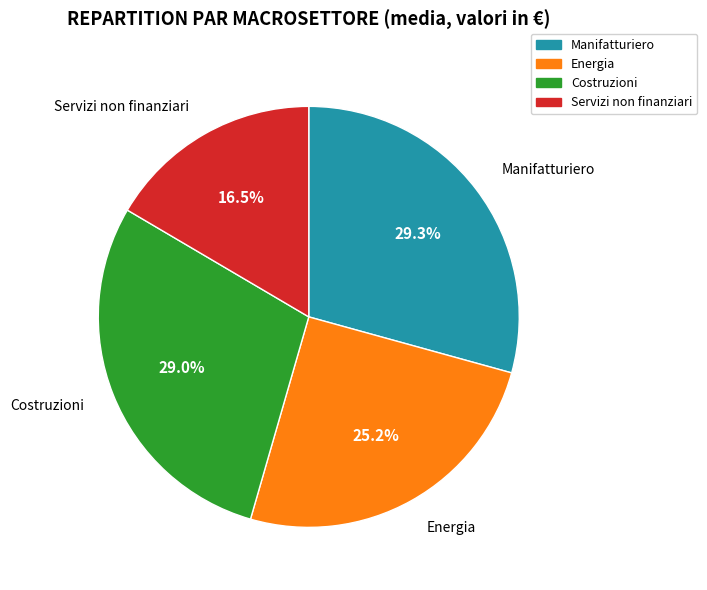

Does any single category account for the majority?

No